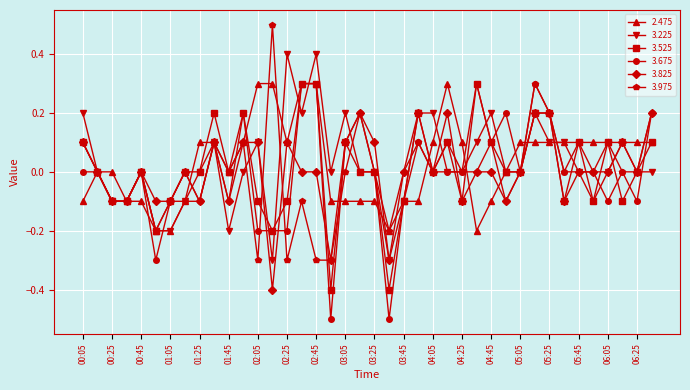

What is the difference between the maximum and minimum values in the 3.525 series?

0.7